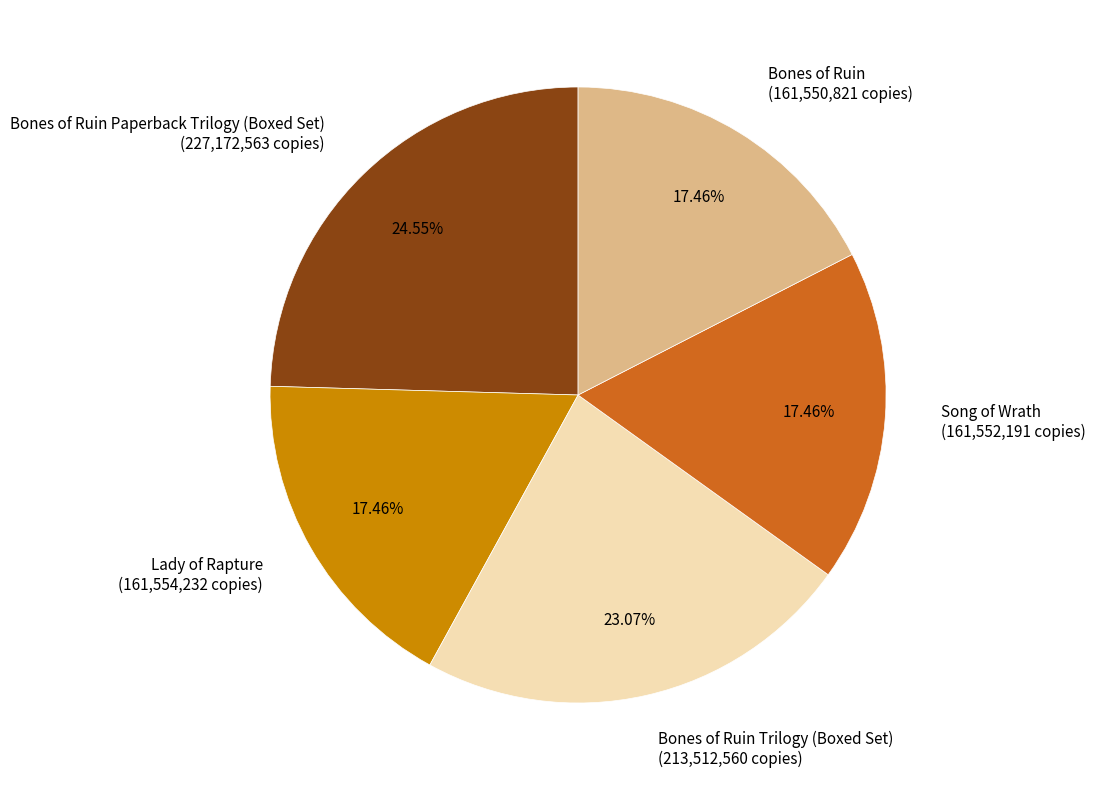

Is the sum of Bones of Ruin (161,550,821 copies) and Lady of Rapture (161,554,232 copies) greater than half?

No